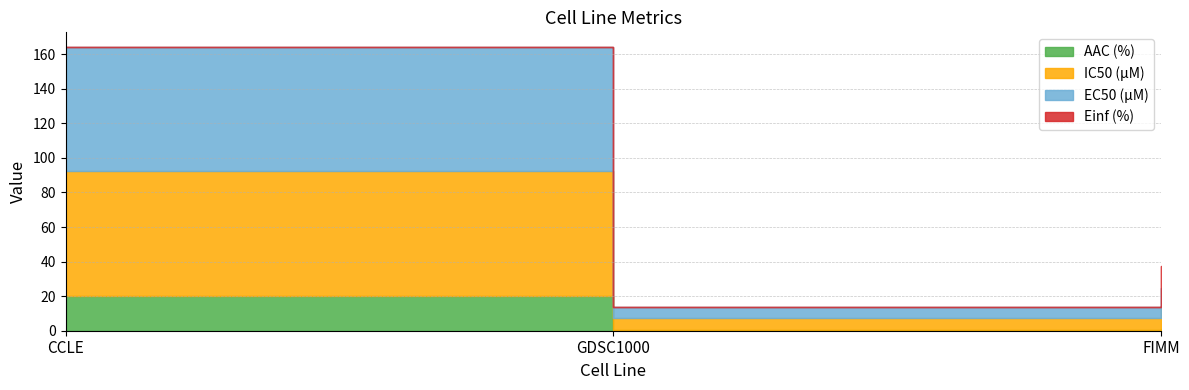

Reading left to right, list all the values displayed in this chart.

AAC (%): CCLE=20.2	GDSC1000=0.5	FIMM=1.2
IC50 (µM): CCLE=72.1	GDSC1000=6.7	FIMM=12.2
EC50 (µM): CCLE=72.1	GDSC1000=6.7	FIMM=11.3
Einf (%): CCLE=0.0	GDSC1000=0.0	FIMM=13.0